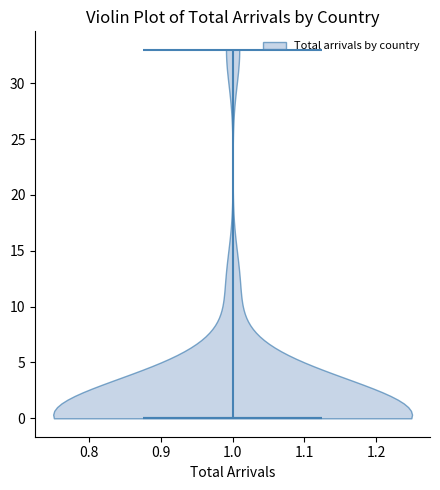

Read this violin plot against the y-axis: where its median line is, and the lowest and highest points the violin reaches. The values are not printed on the chart, so give them approximately, as read against the axis.

median line 0, lowest point 0, highest point 33